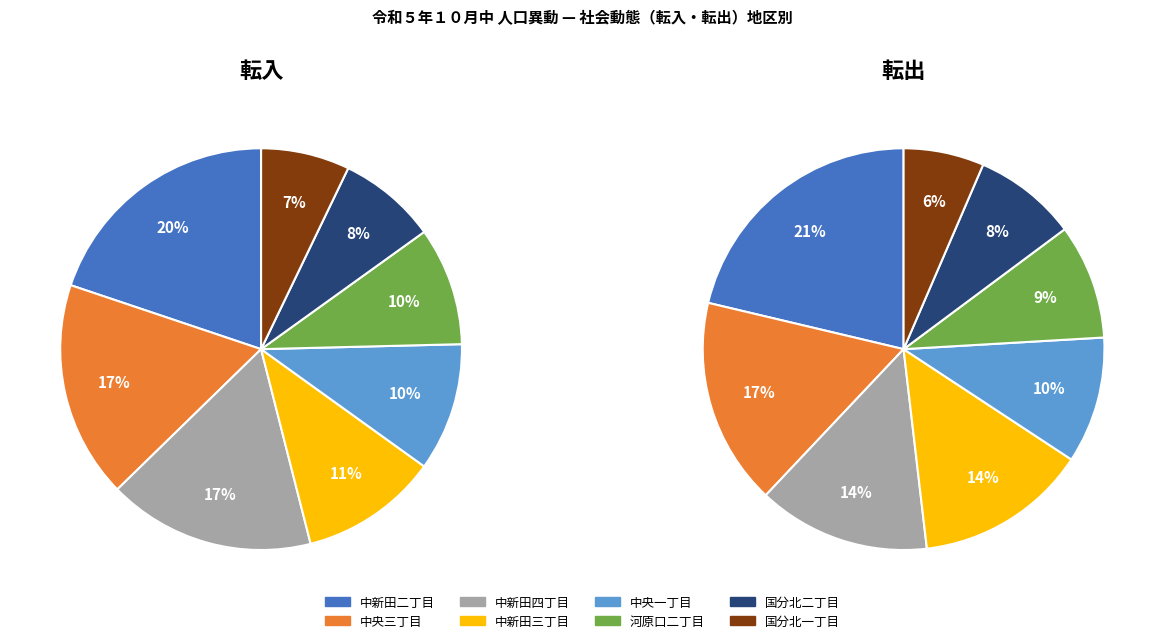

True or false: 社家六丁目 accounts for 1% of the total.

False